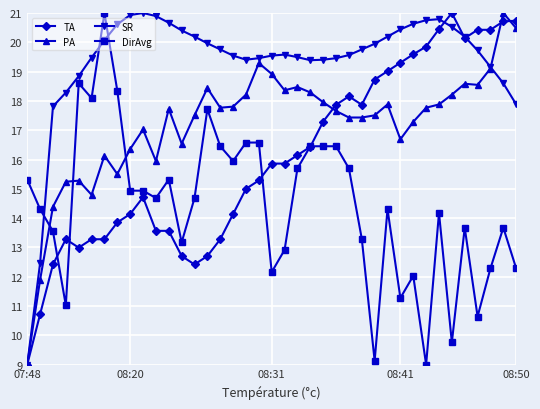

List the series in order of their overall mean, highest first.

SR, PA, TA, DirAvg